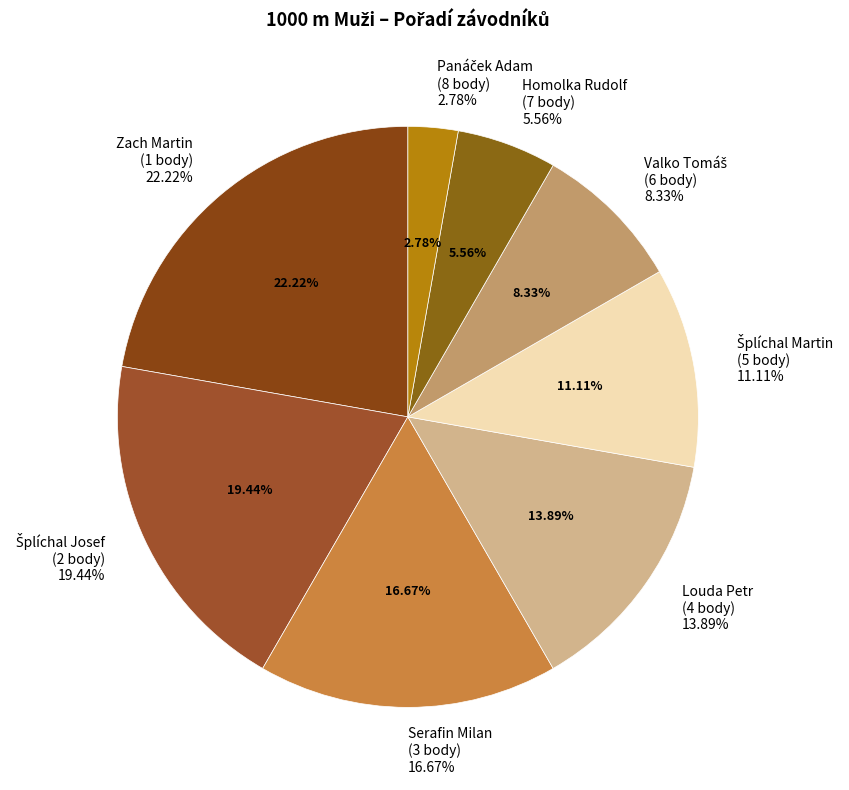

Is it true that Serafin Milan is 23% of the pie?

False